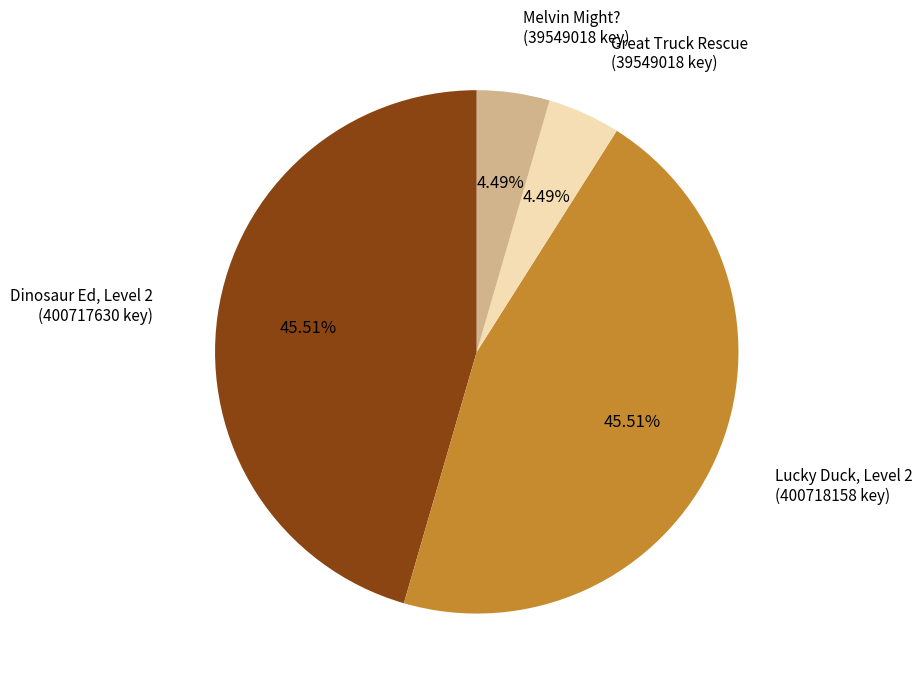

Approximately how many times larger is the value at Dinosaur Ed, Level 2 compared to Melvin Might??

10.1